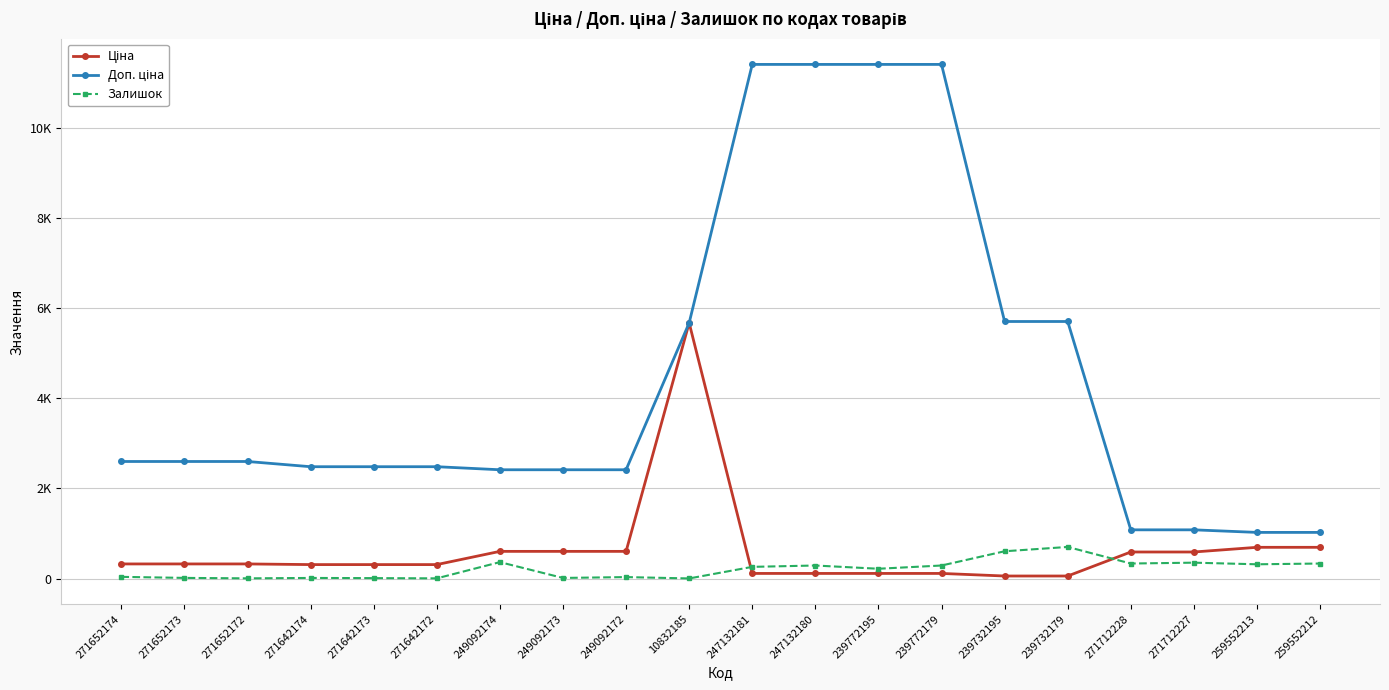

What is the greatest value displayed?

11410.0